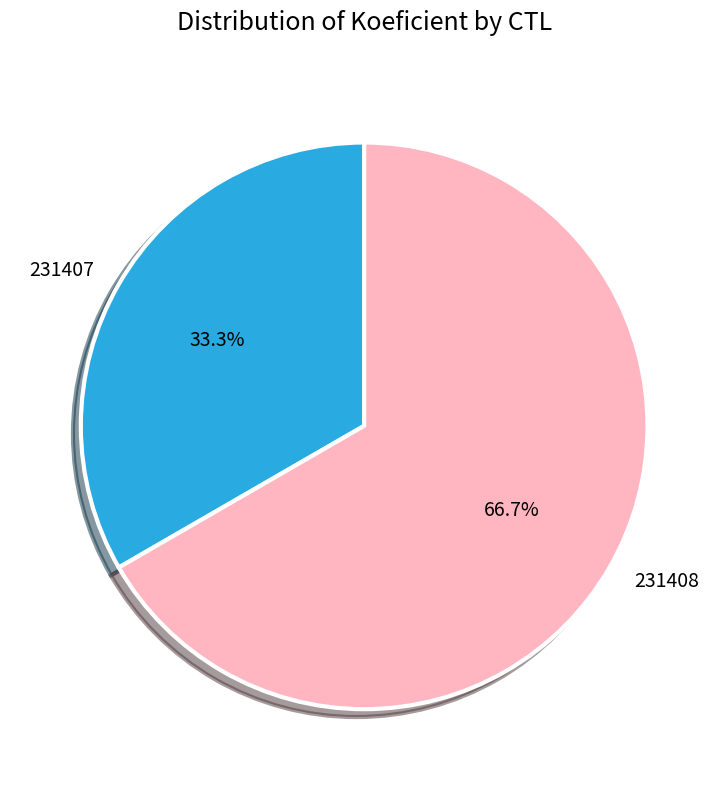

What is the largest slice in the pie chart?

231408